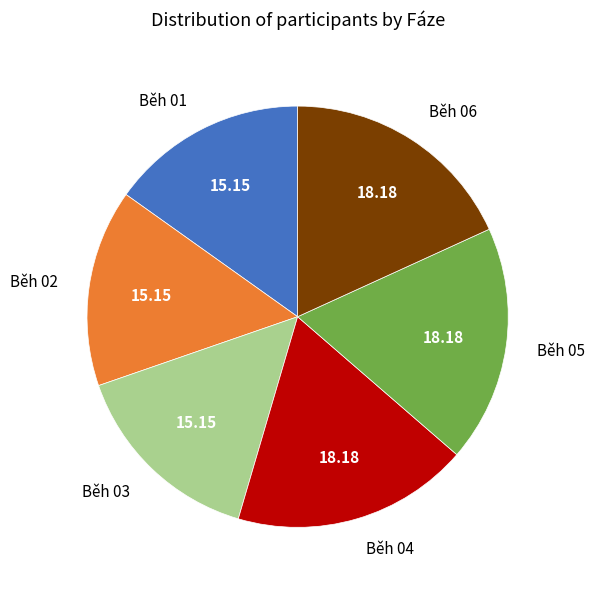

What is the ratio of the value at Běh 01 to the value at Běh 05?

0.8